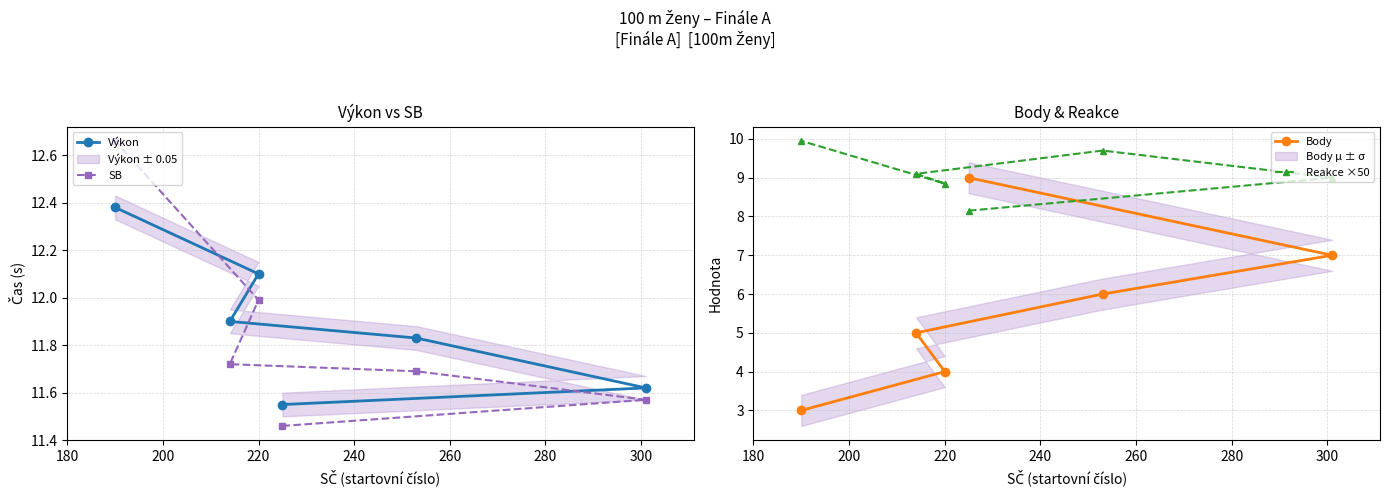

Which series has the largest range (max minus min)?

Body